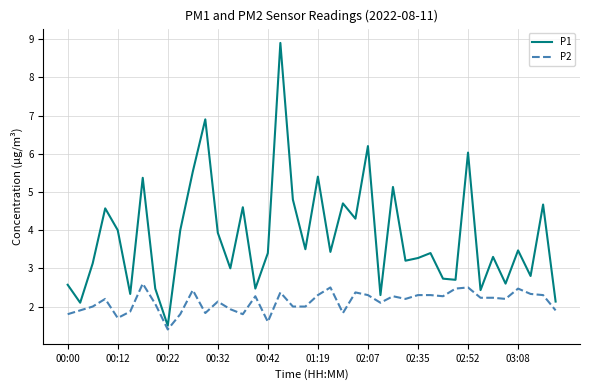

Rank the series by their maximum value, from lowest to highest.

P2, P1